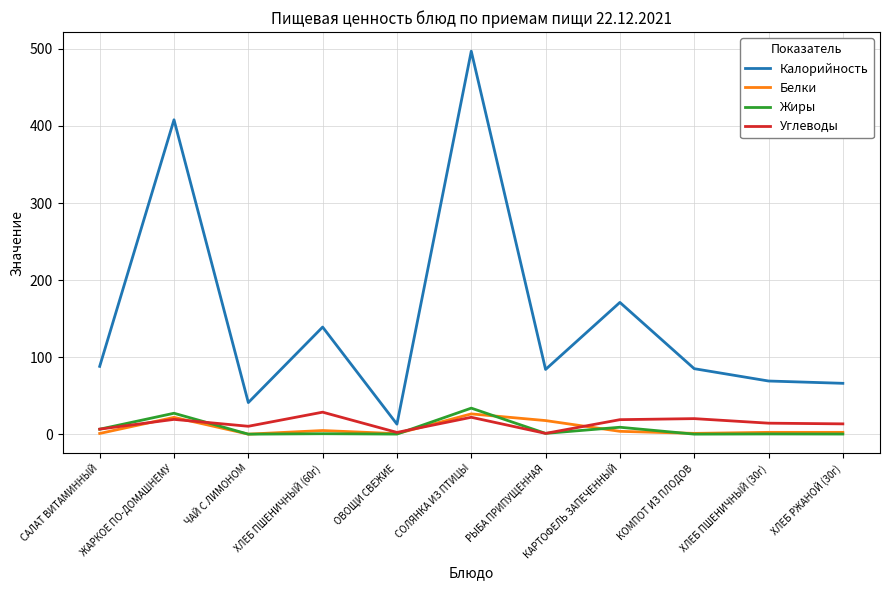

What position from the left is СОЛЯНКА ИЗ ПТИЦЫ?

6